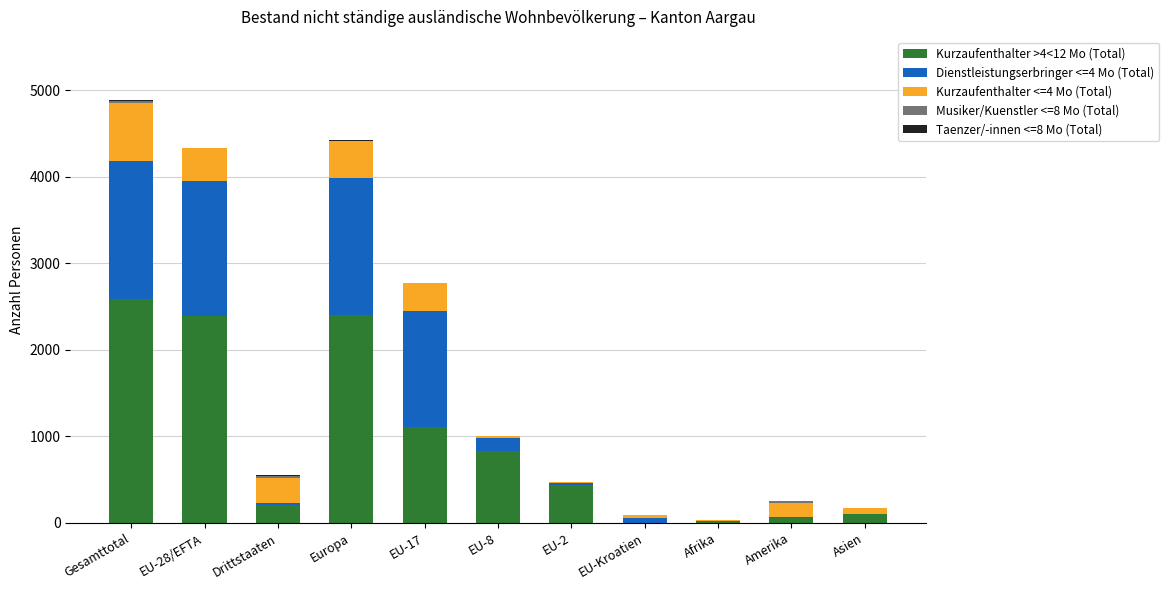

The value of Kurzaufenthalter >4<12 Mo (Total) at Gesamttotal is 2587. True or false?

True